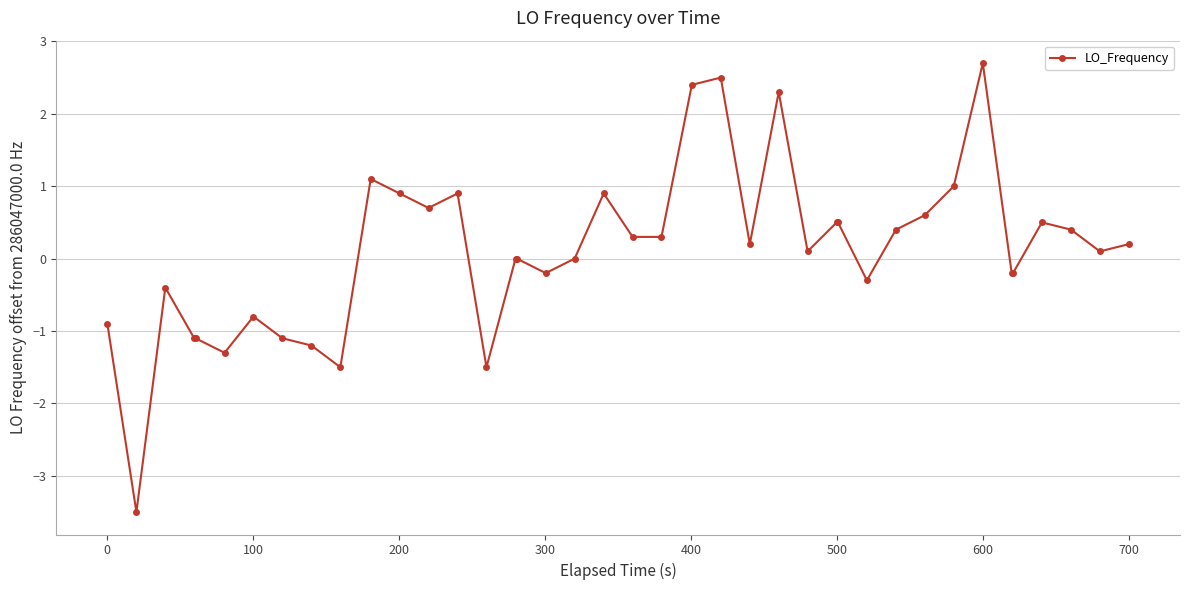

What is the value of the 3rd point from the left?

-0.4